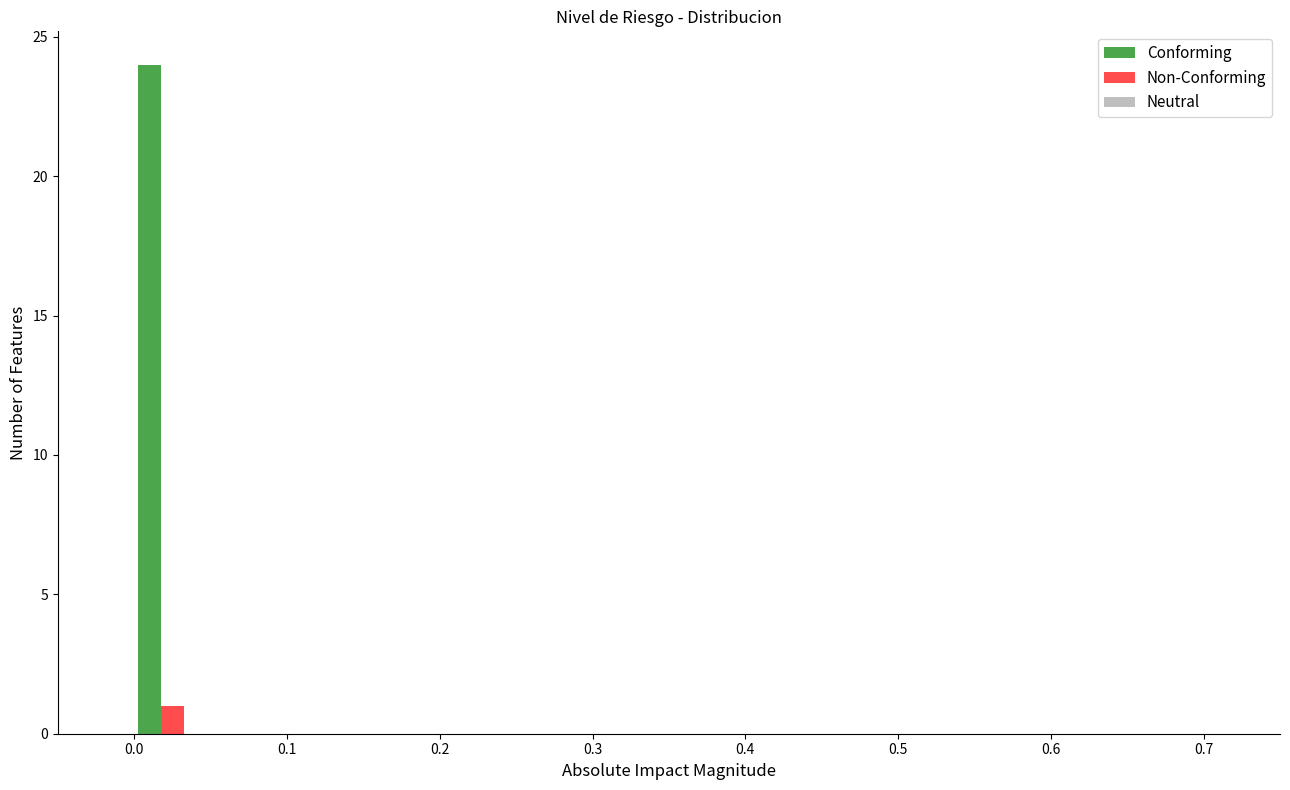

What is the greatest value displayed?

24